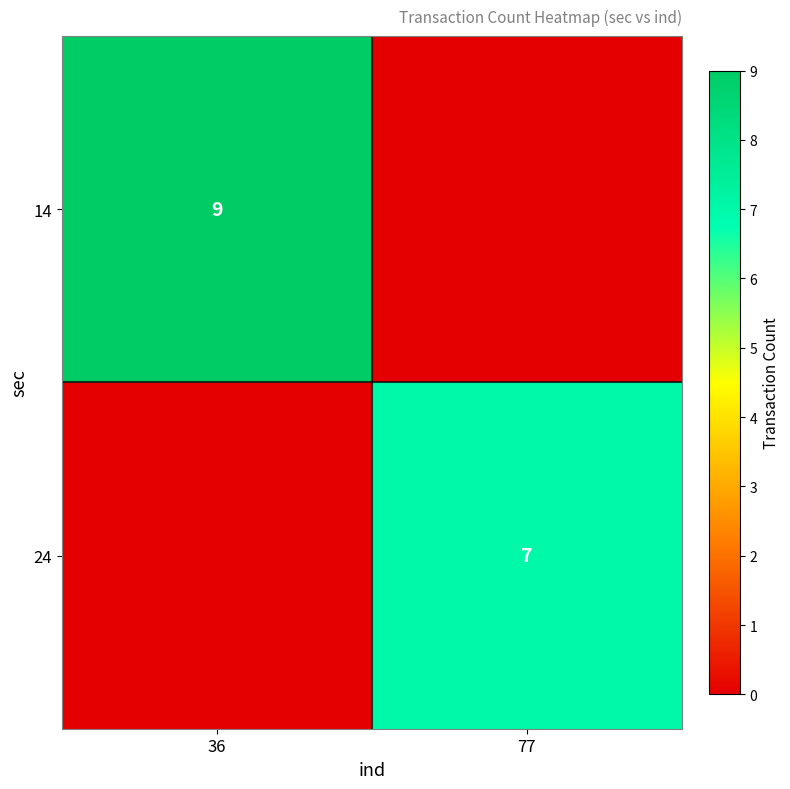

At how many categories does at least one series exceed 1?

2